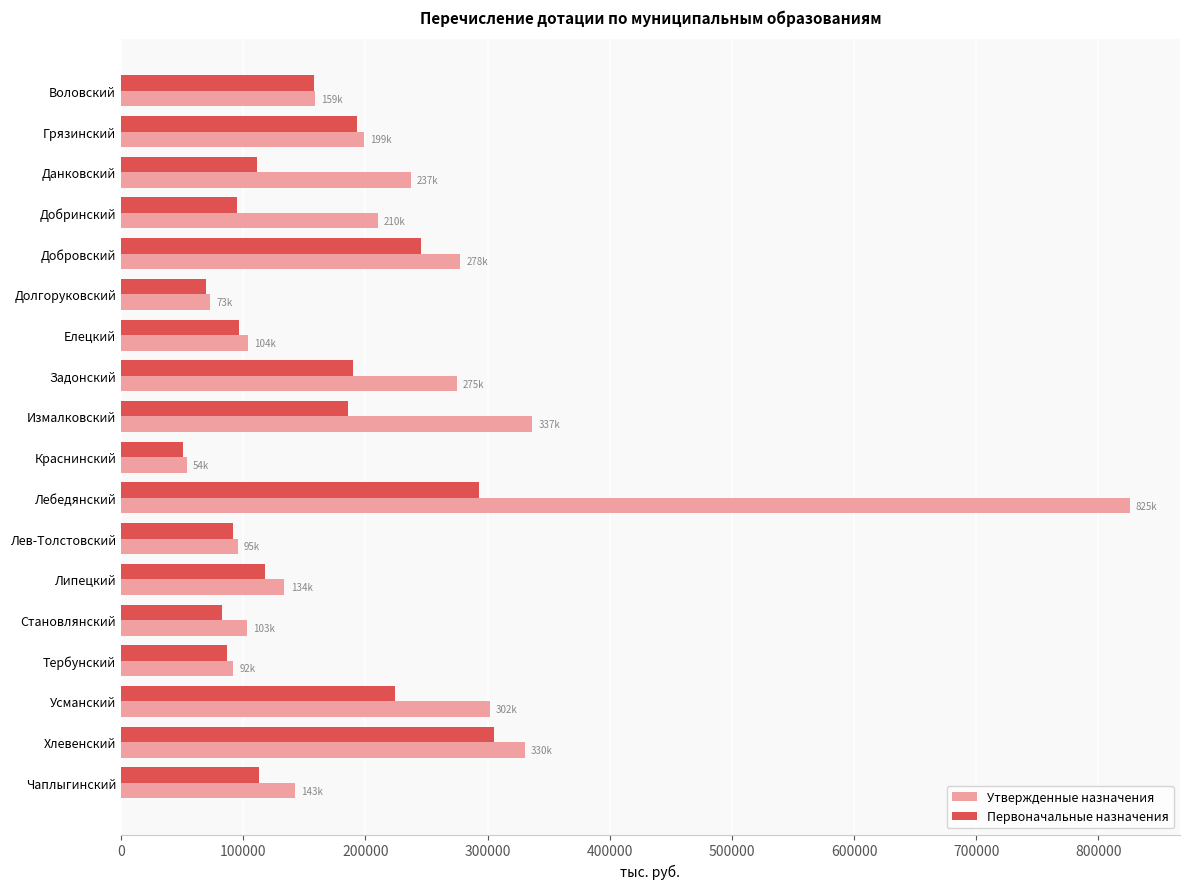

What are all the series names shown in the legend?

Утвержденные назначения, Первоначальные назначения